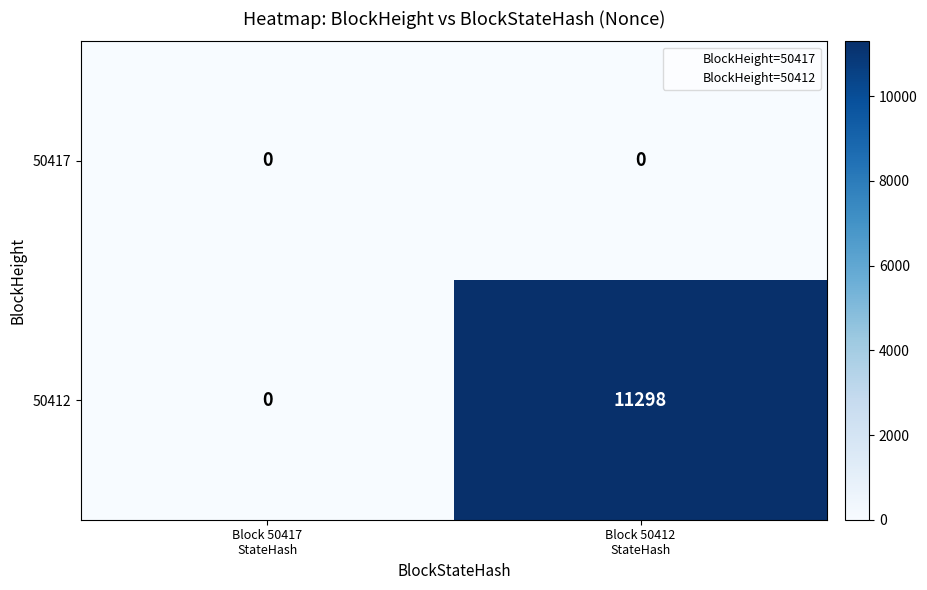

Which series has the largest total across all categories?

50412